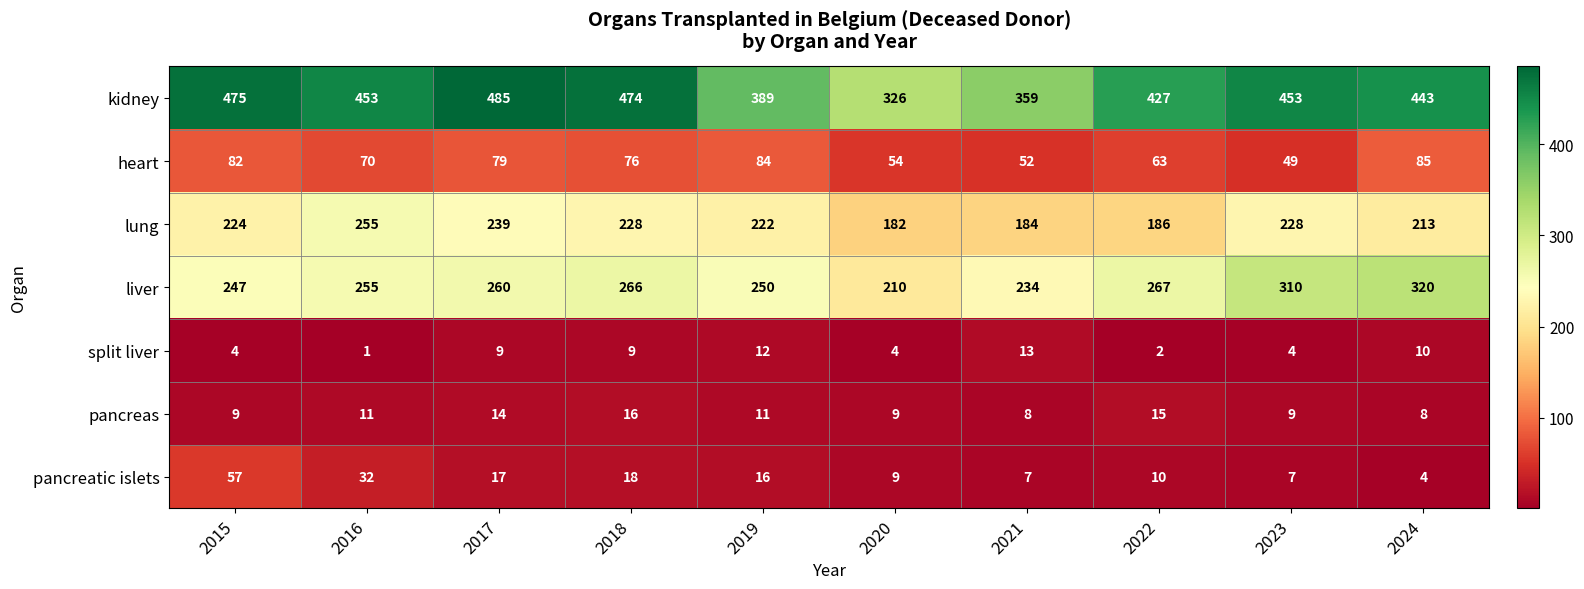

How many distinct data groups are displayed?

7